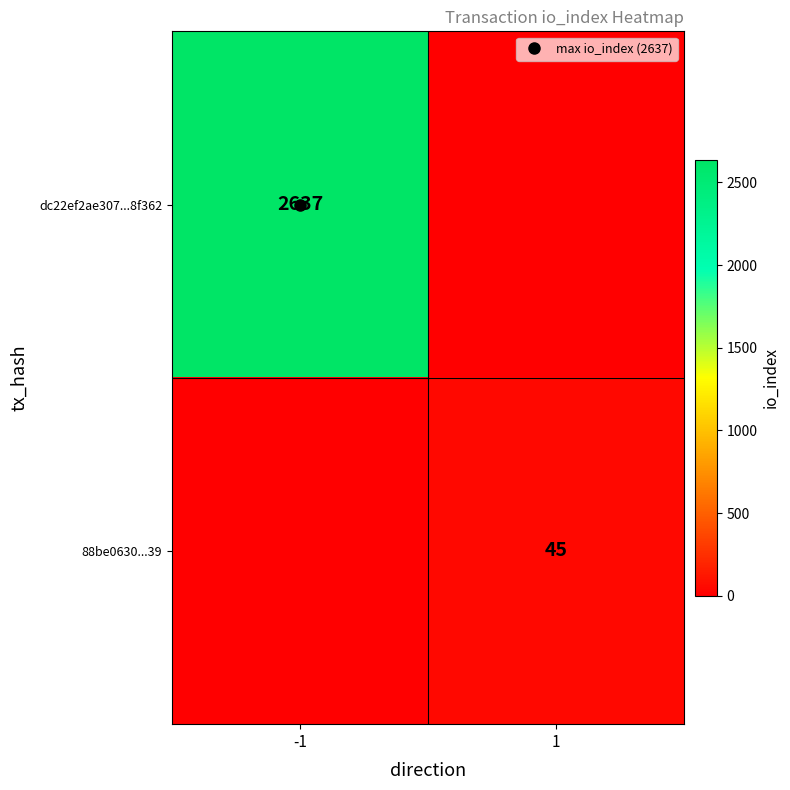

Rank the series at 1 from lowest to highest value.

dc22ef2ae307...8f362, 88be0630...39